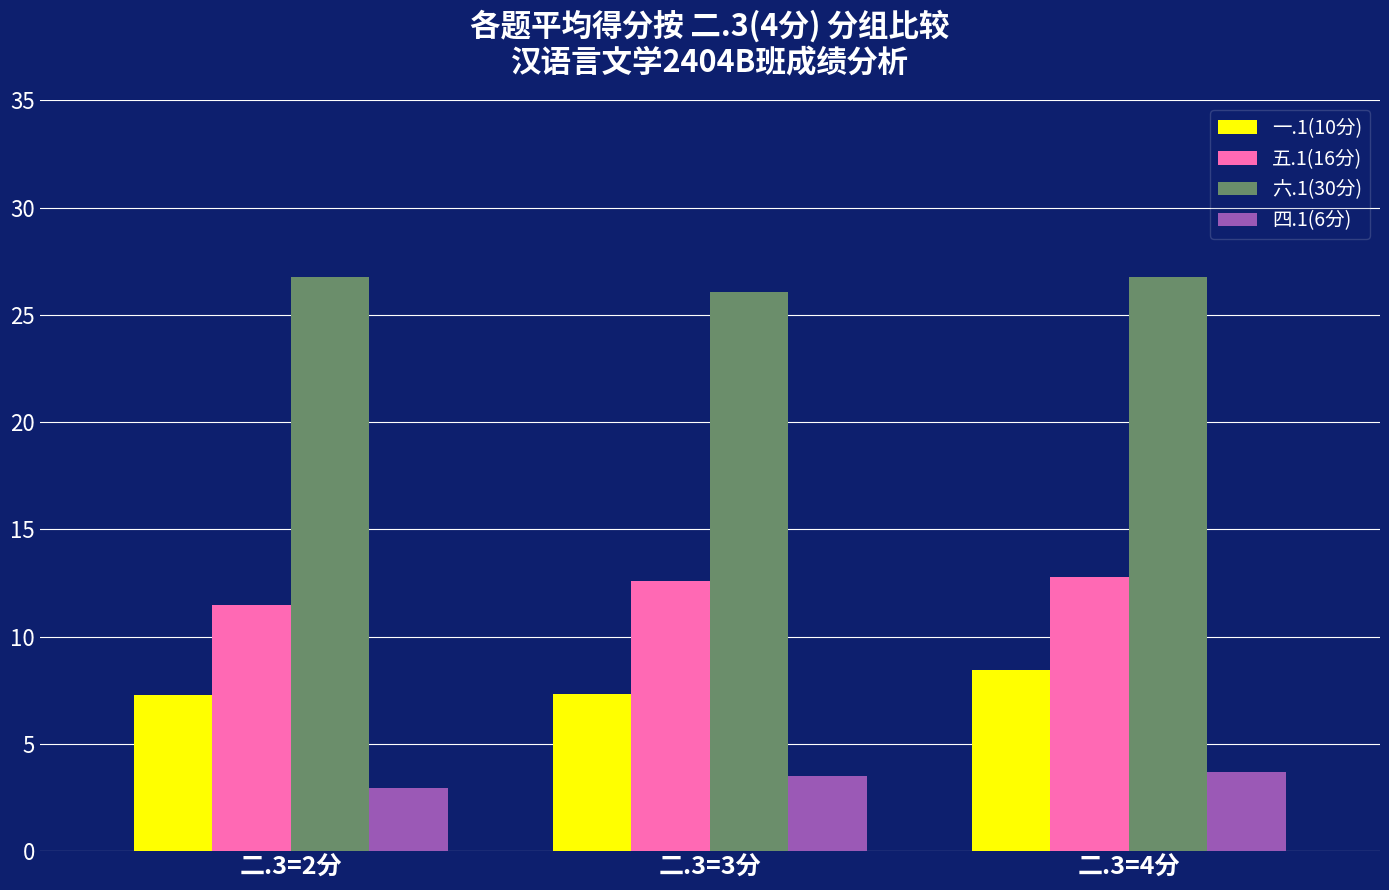

What is the label of the 1st bar from the left?

二.3=2分